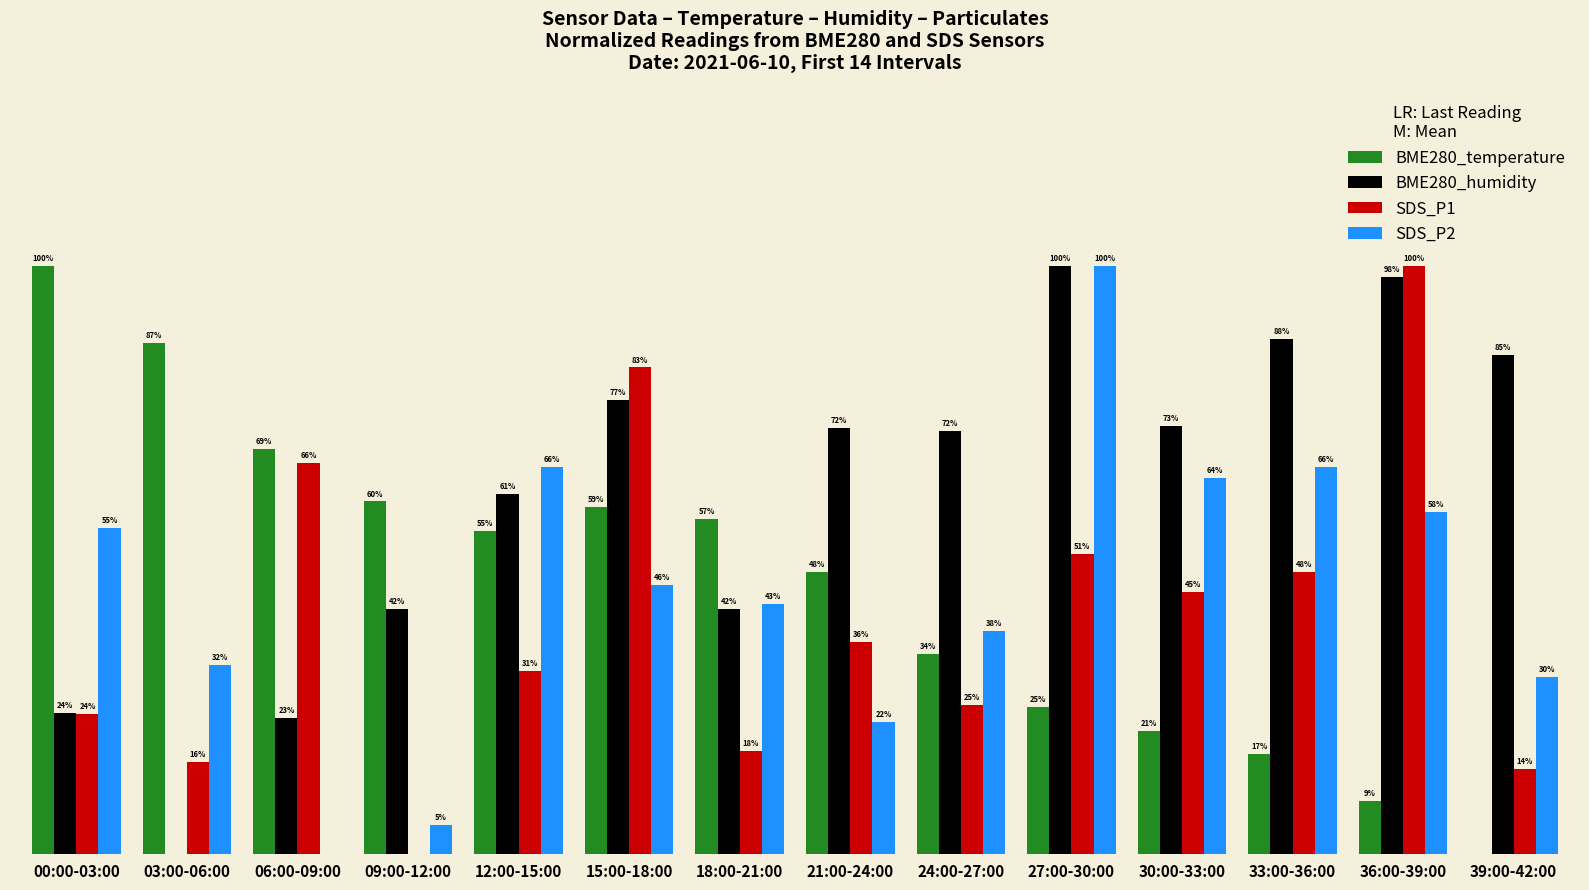

At which category is the sum across all series the highest?

27:00-30:00